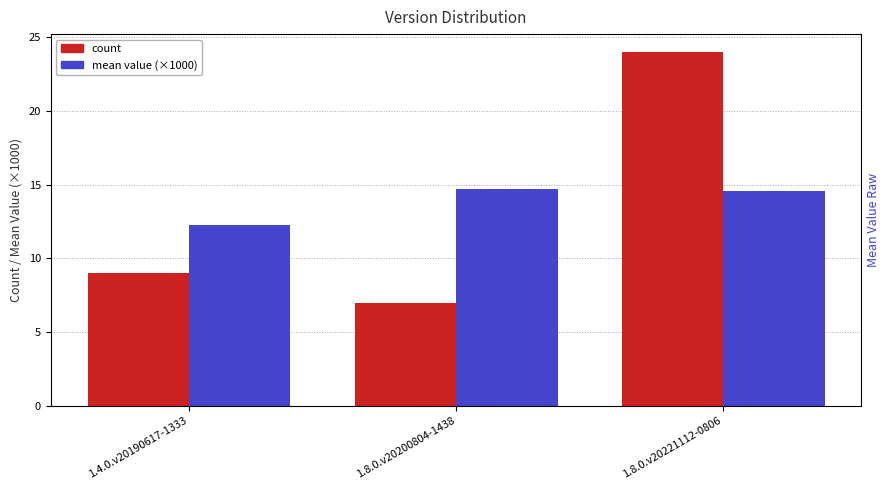

How many count values are between 7 and 24?

3